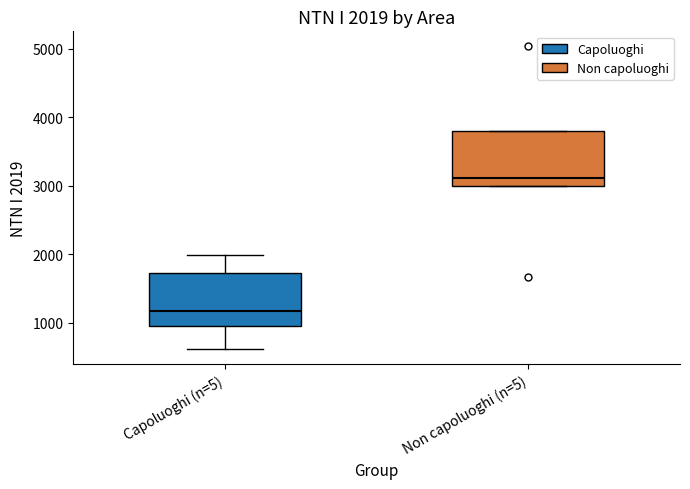

Which box's median line is the lowest?

Capoluoghi (n=5)